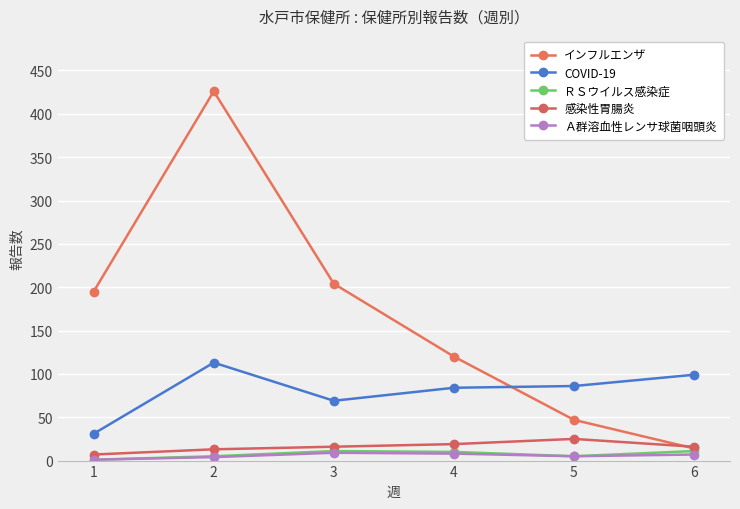

What is the value of the インフルエンザ point at the 4th from the left?

120